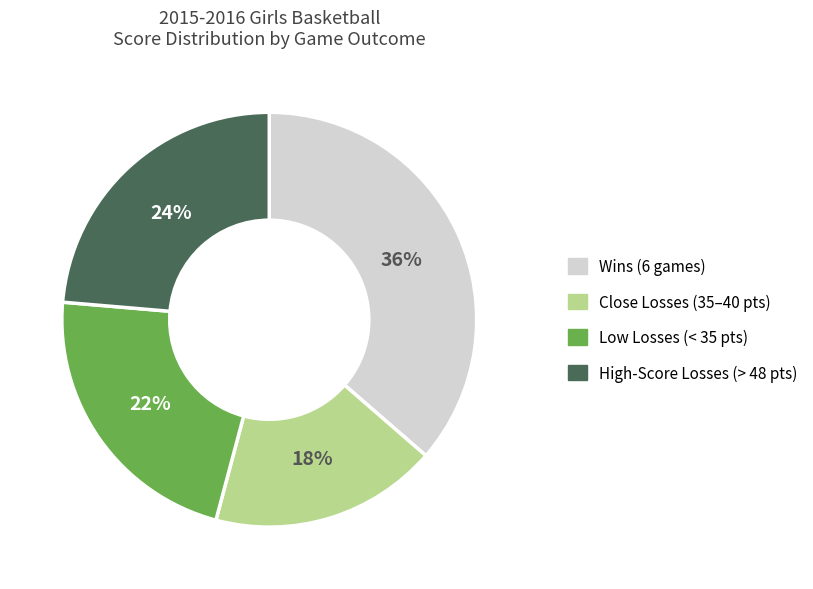

To the nearest percent, what is the average slice percentage?

25%